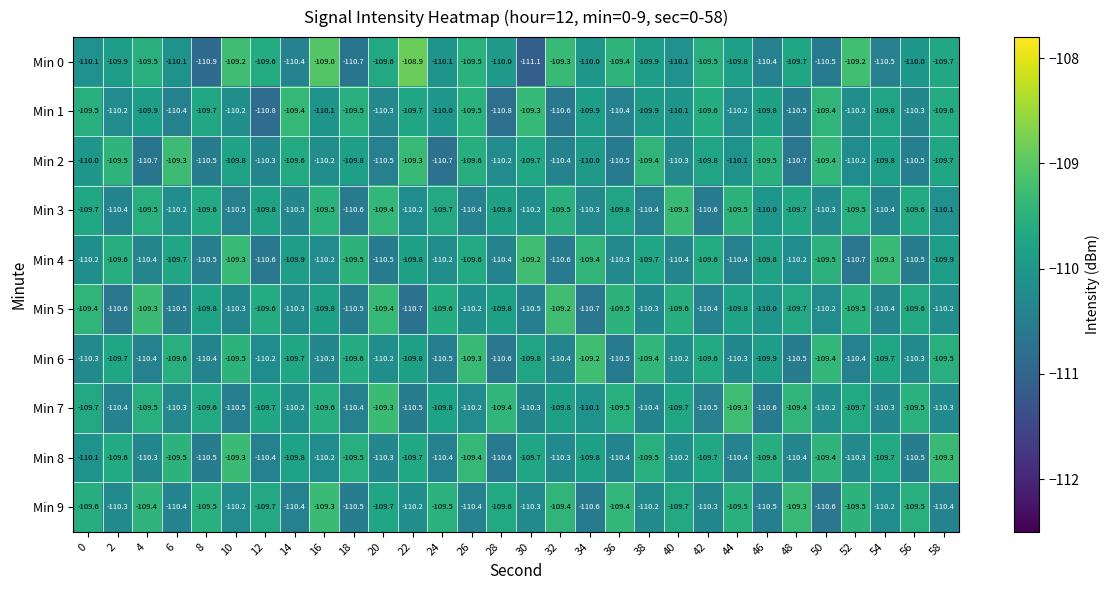

At which label is Min 0 closest to -110?

28